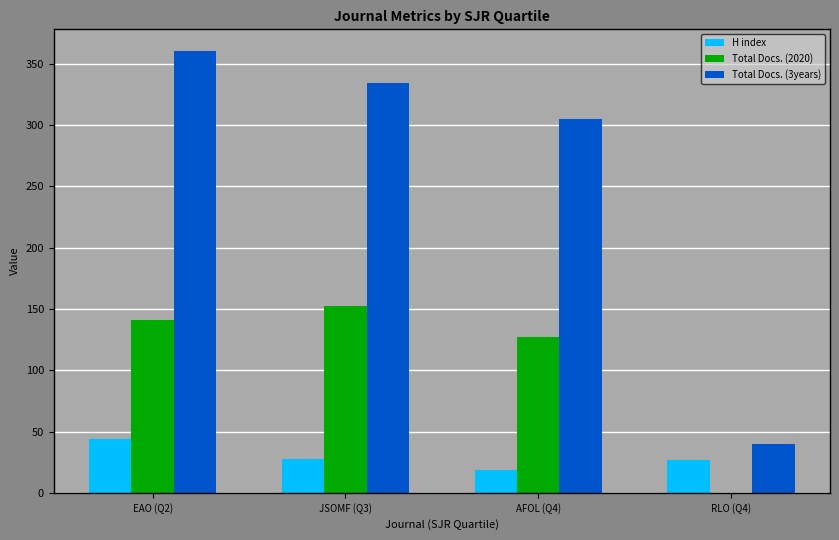

What is the difference between the Total Docs. (2020) values at EAO (Q2) and RLO (Q4)?

141